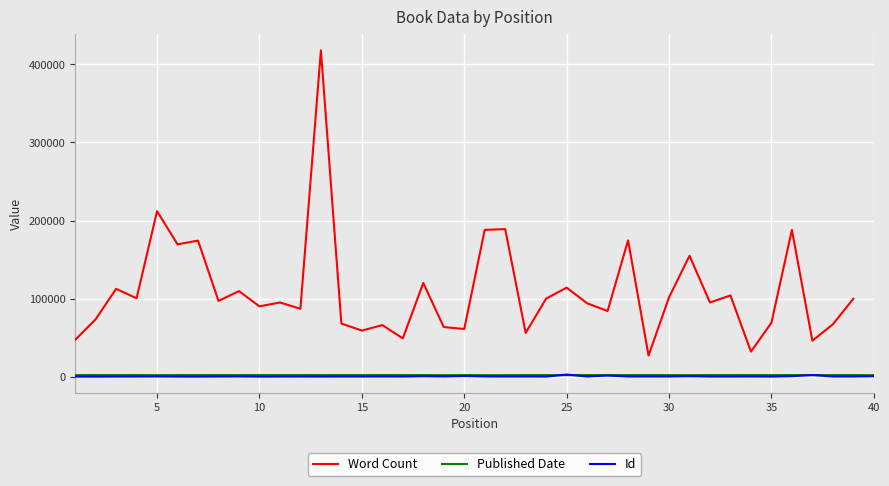

What is the sum of all Published Date values?

77300